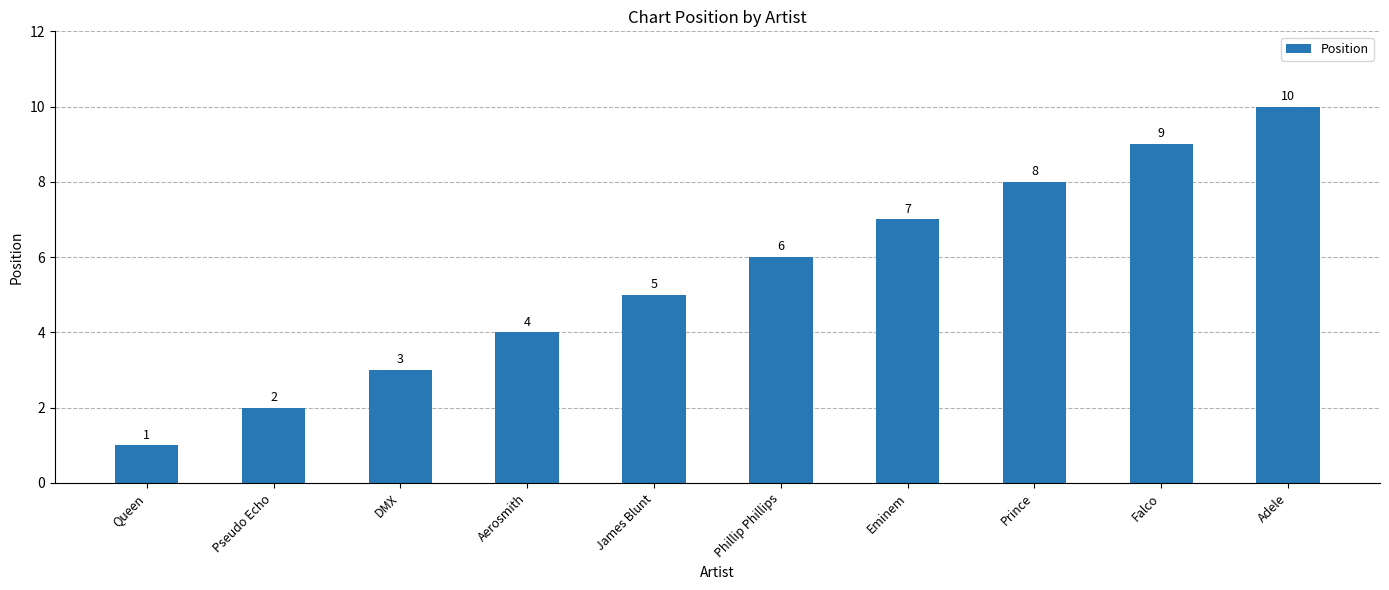

The chart shows a value of 3 at James Blunt. True or false?

False